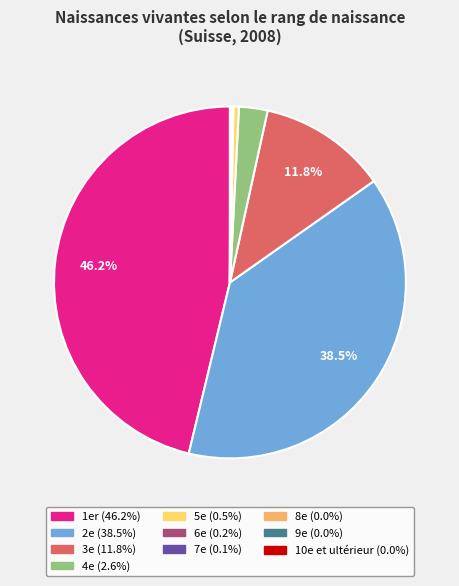

Is there any slice that represents more than half of the pie?

No